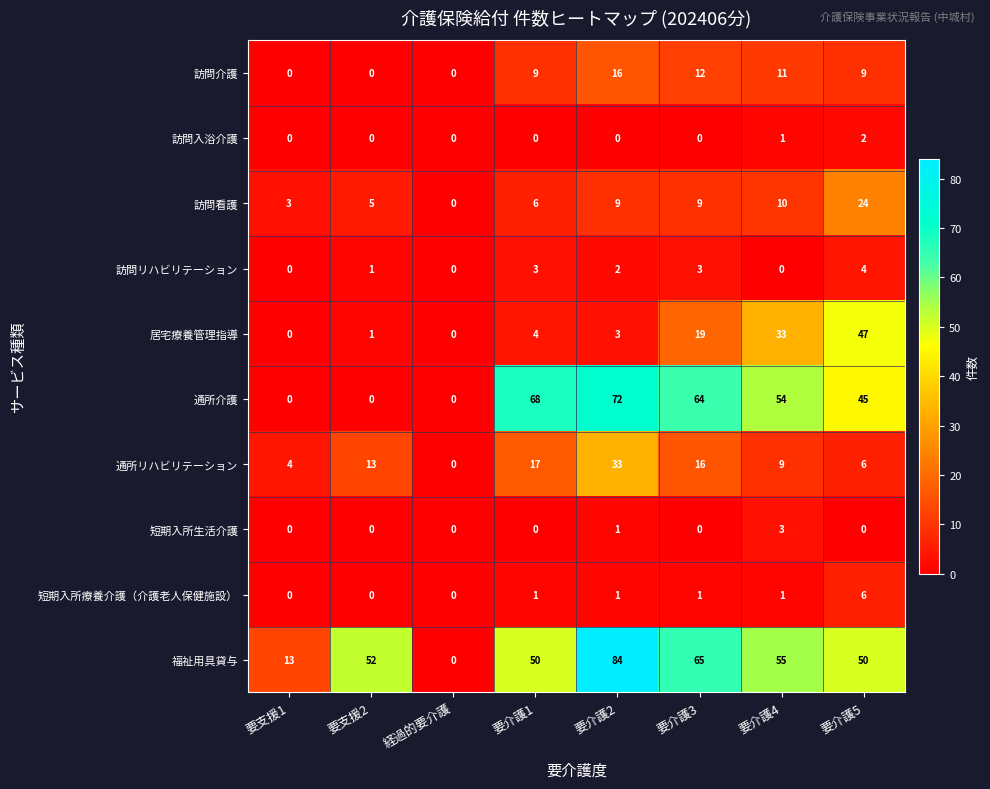

What is the greatest value displayed?

84